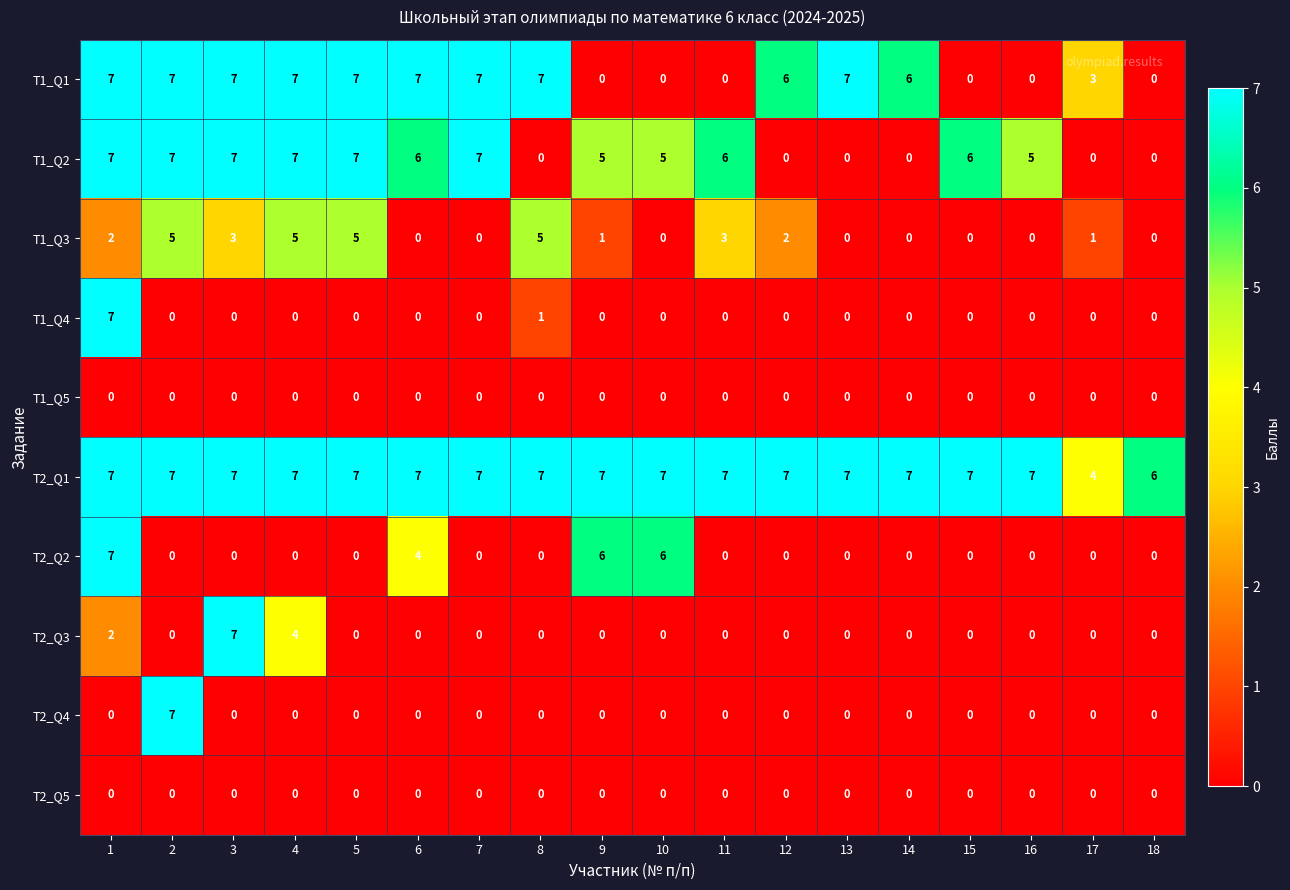

Which series has the largest total across all categories?

T2_Q1